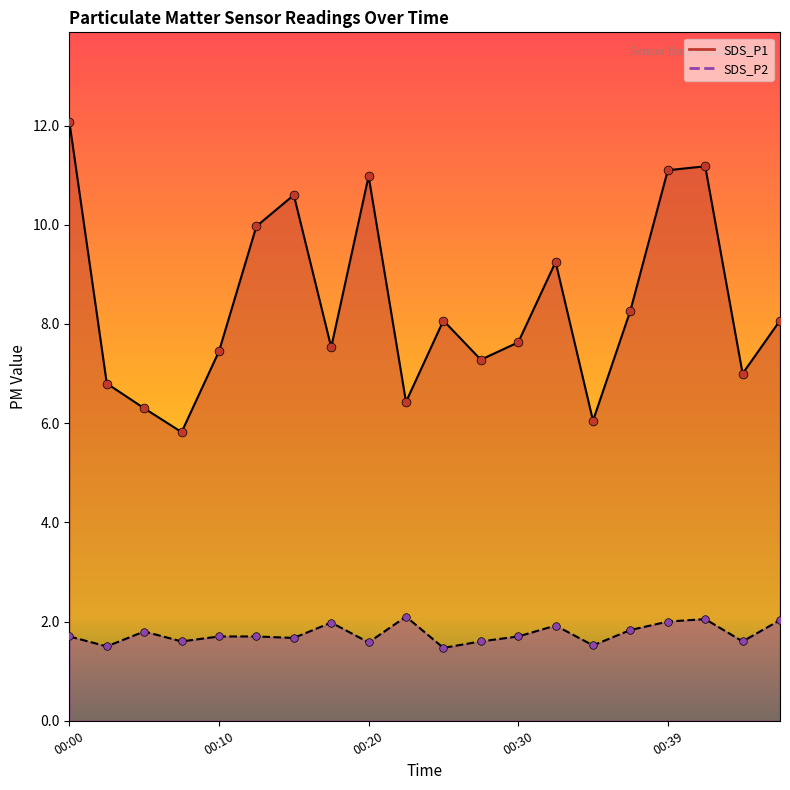

What are all the series names shown in the legend?

SDS_P1, SDS_P2